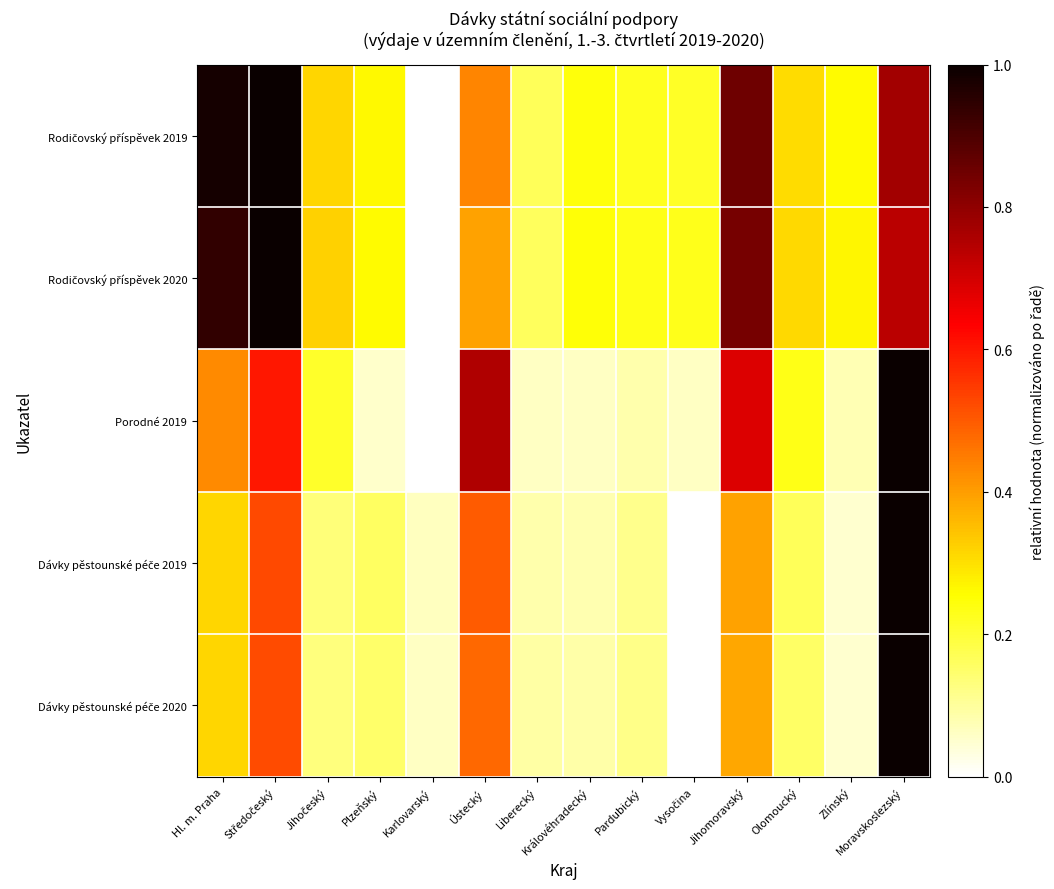

What is the greatest value displayed?

1.0